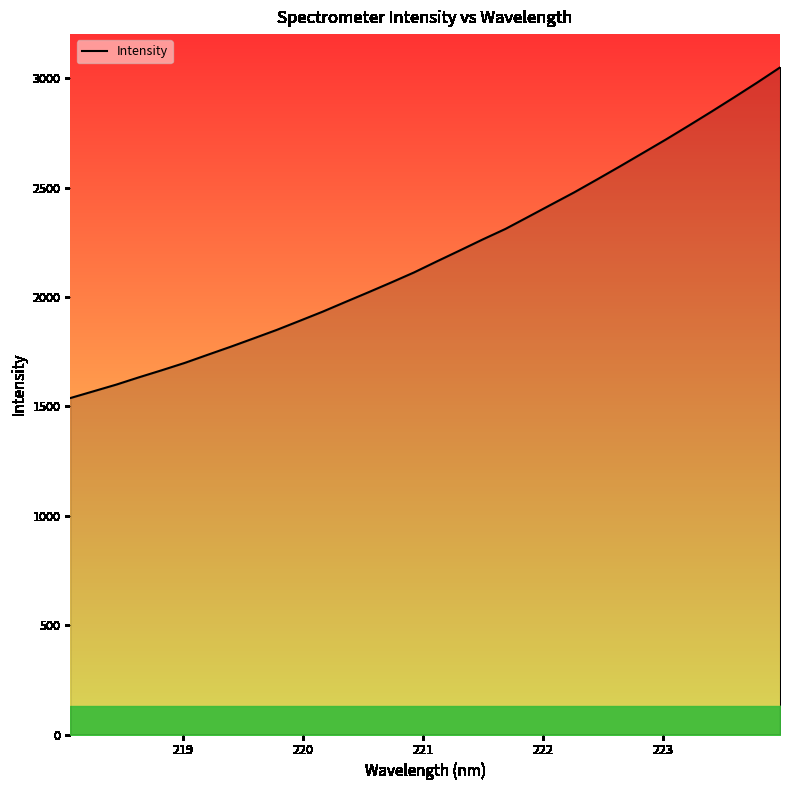

What is the difference between the maximum and minimum values?

1511.0